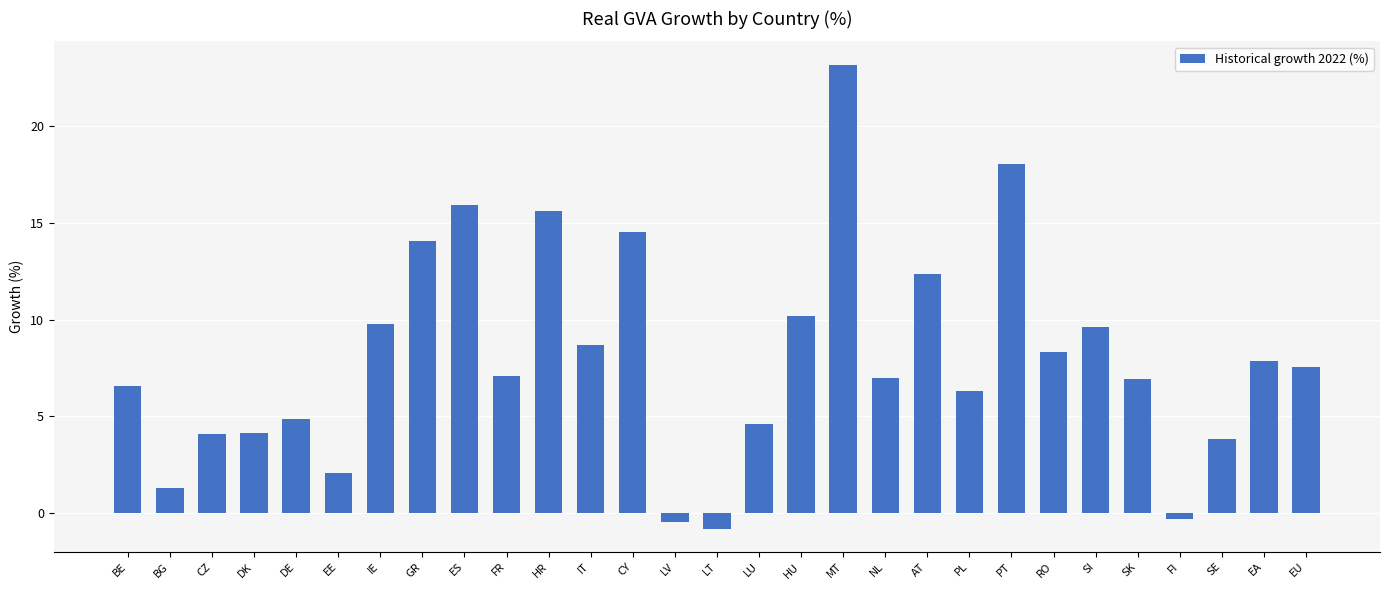

What is the change in value from HR to LV?

-16.0